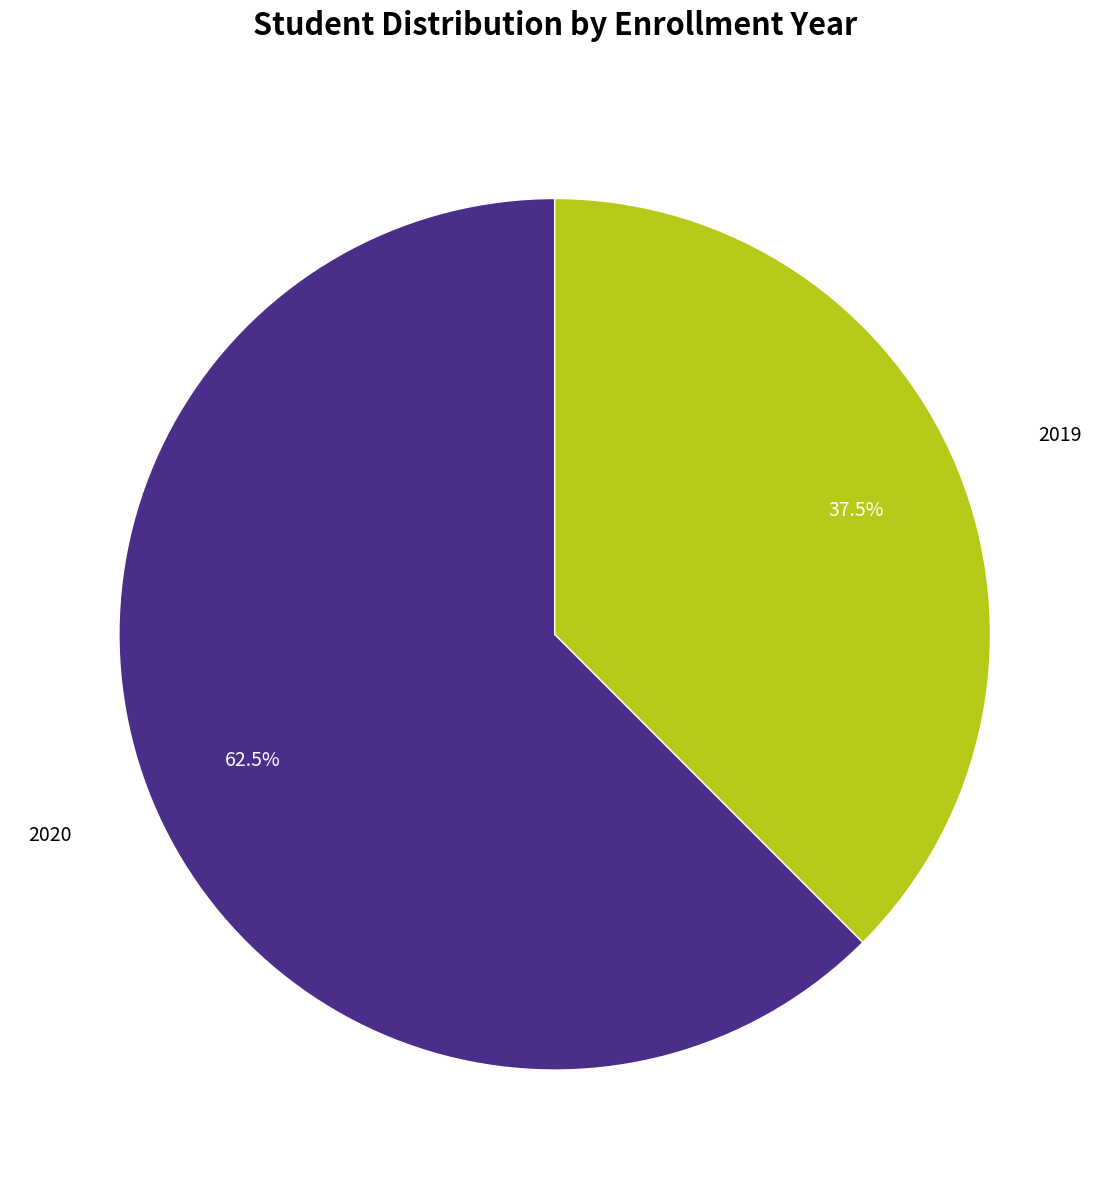

Is there any slice that represents more than half of the pie?

Yes